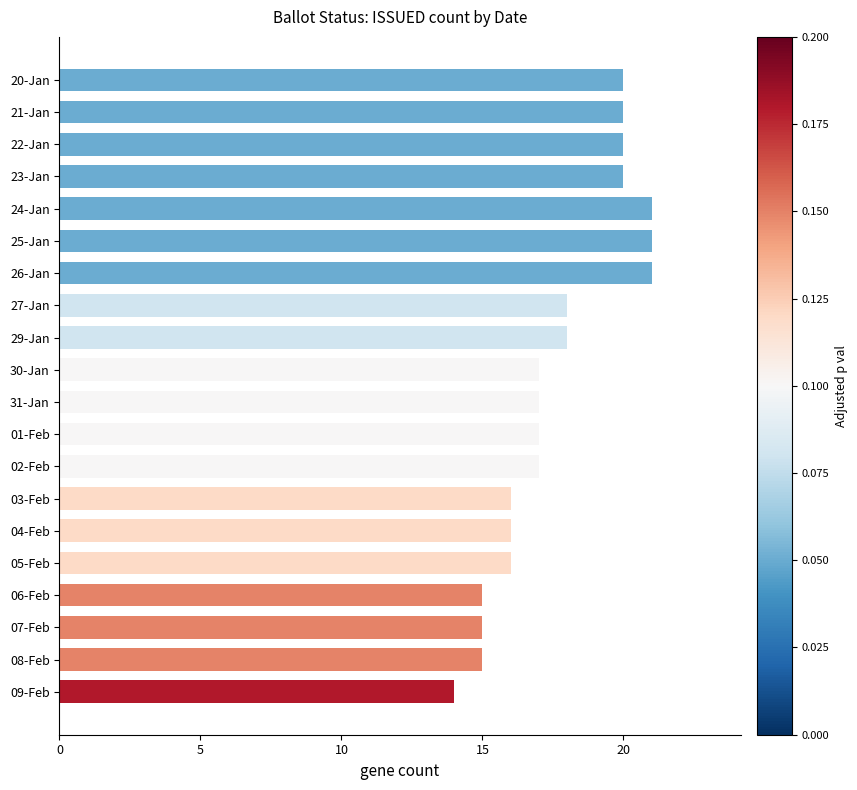

True or false: the data shows 20 at 21-Jan.

True